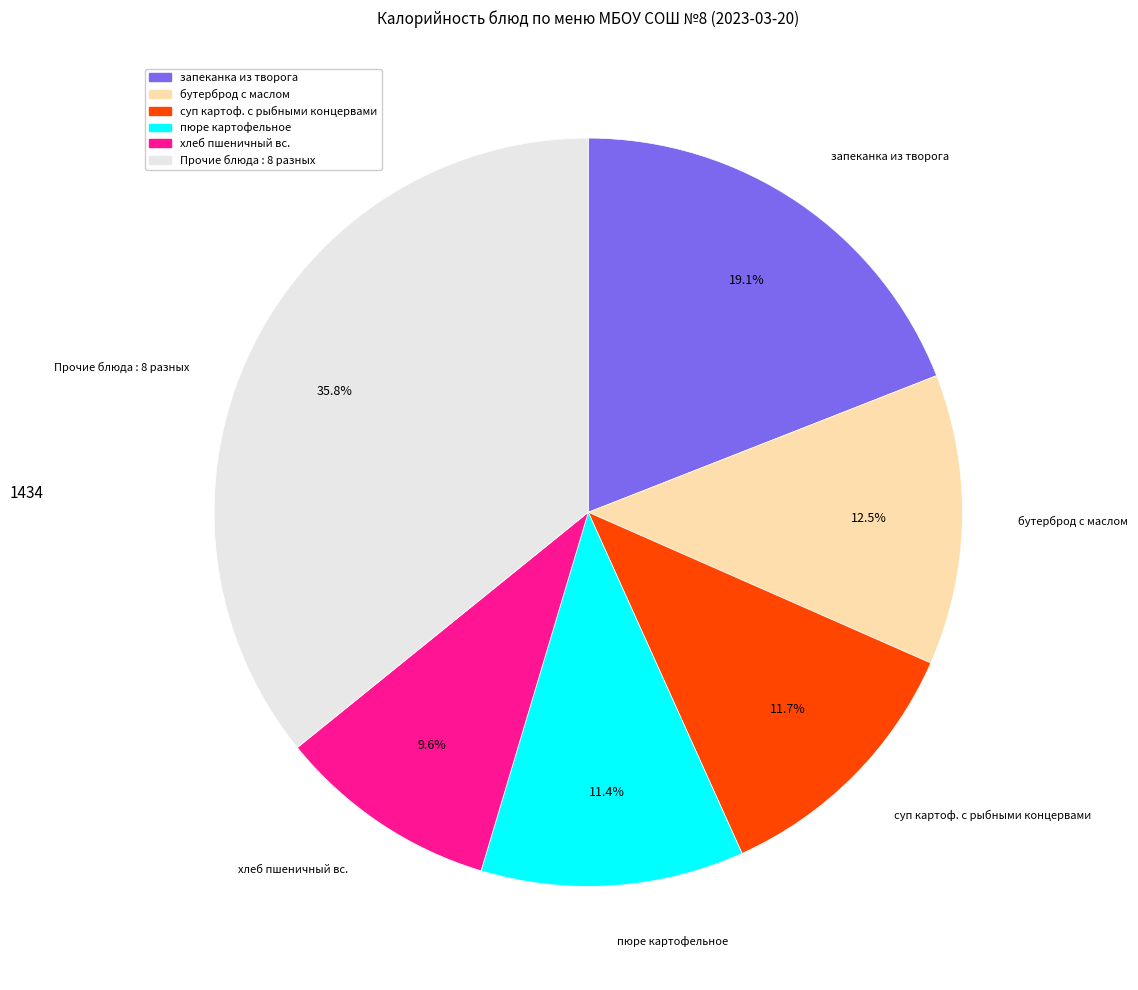

To the nearest percent, what is the average slice percentage?

17%